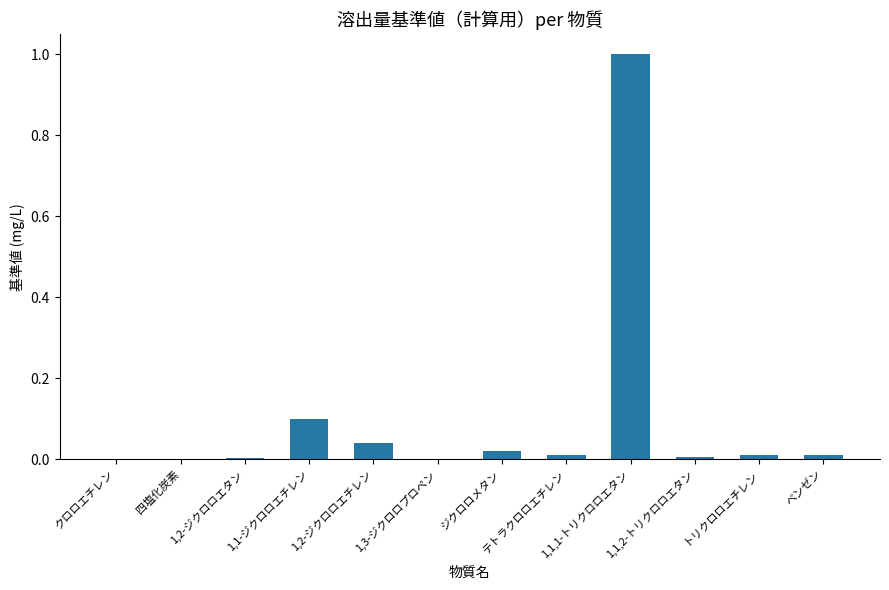

What is the greatest value displayed?

1.0